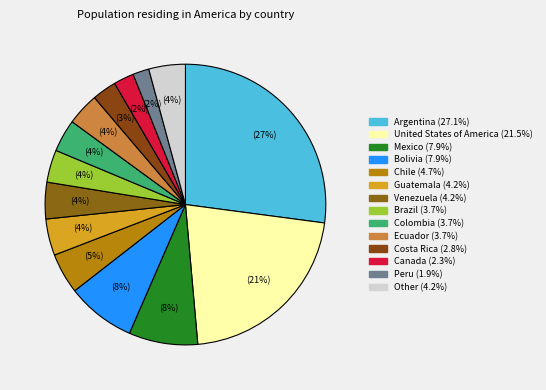

How many segments does this pie chart have?

14